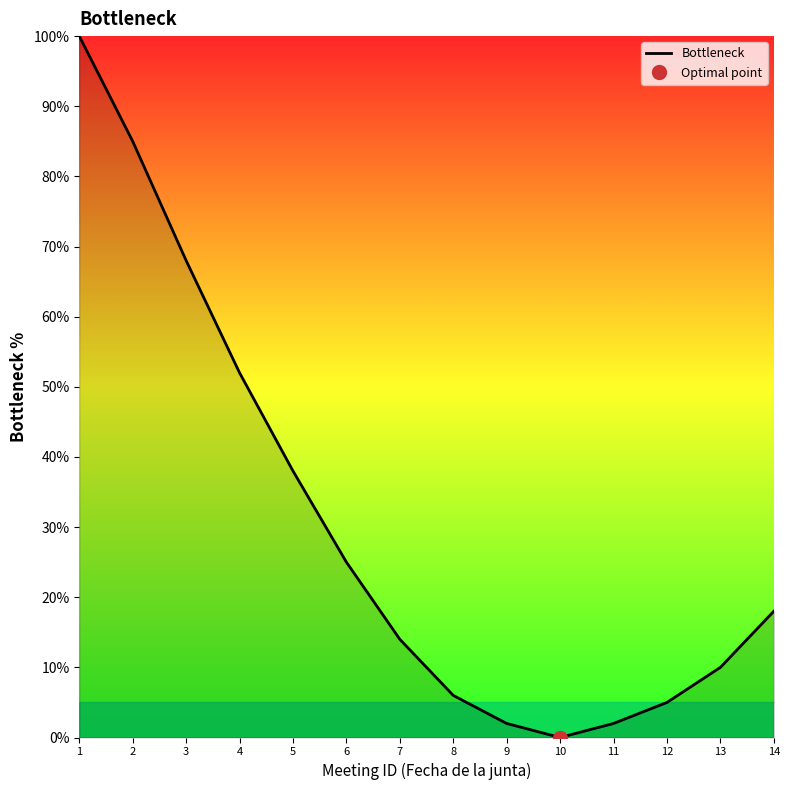

What is the difference between the second highest and second lowest values?

83